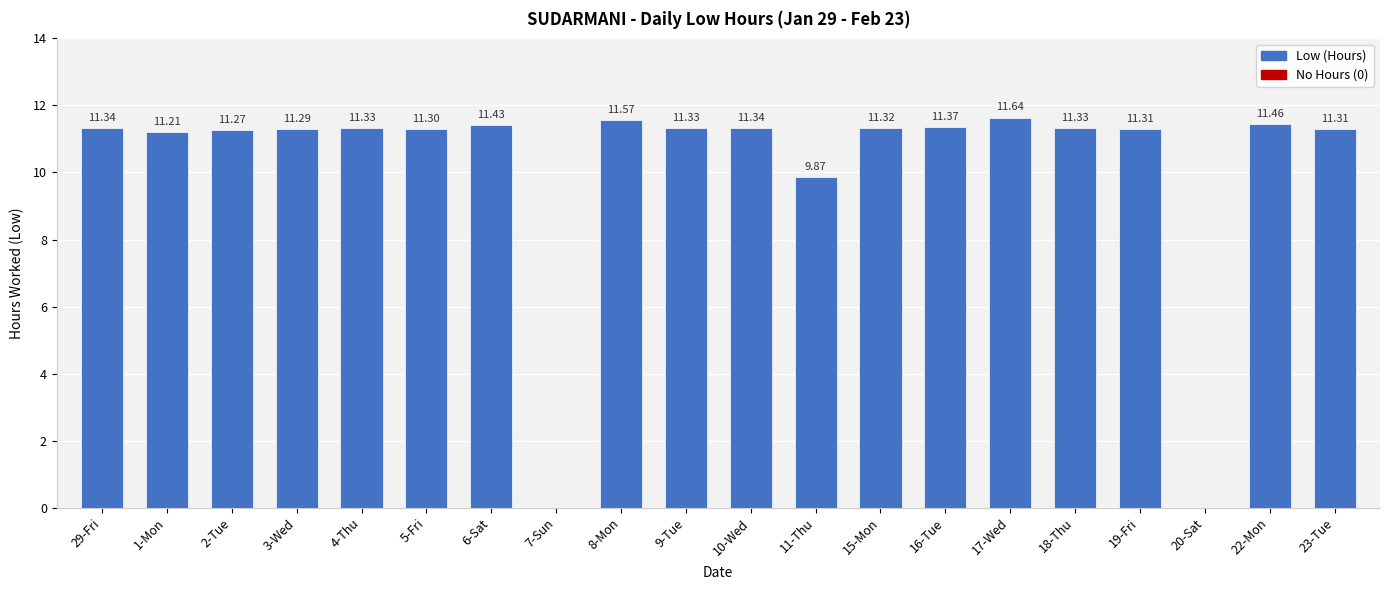

The value at 1-Mon is 18.4. True or false?

False